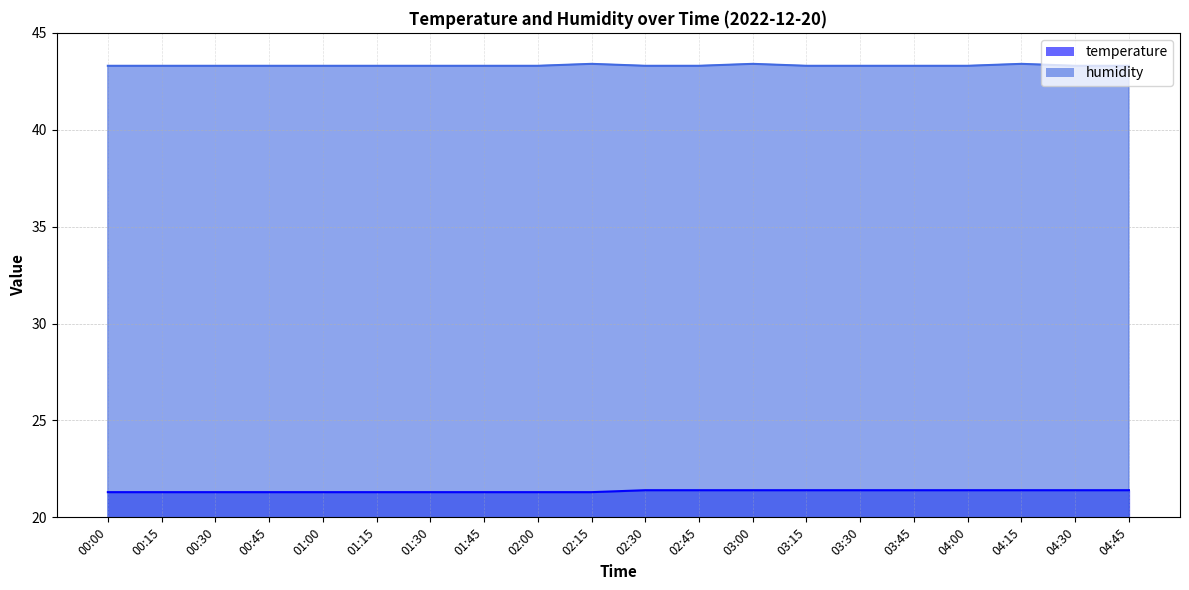

Which series has the largest total across all categories?

humidity